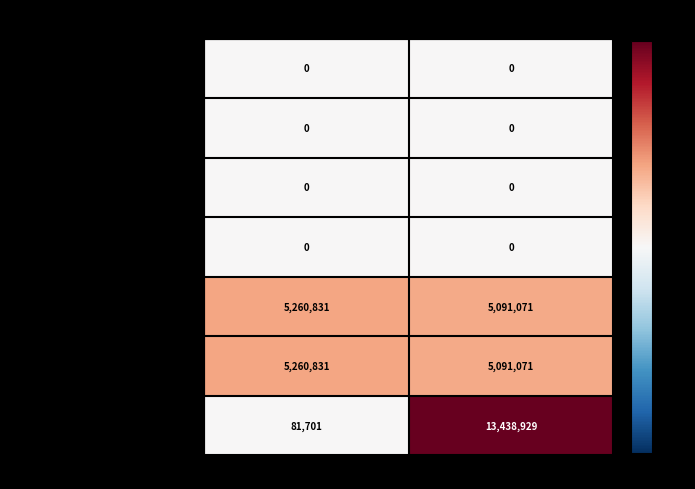

Which series has the largest total across all categories?

Temp. Equity Shares Outstanding